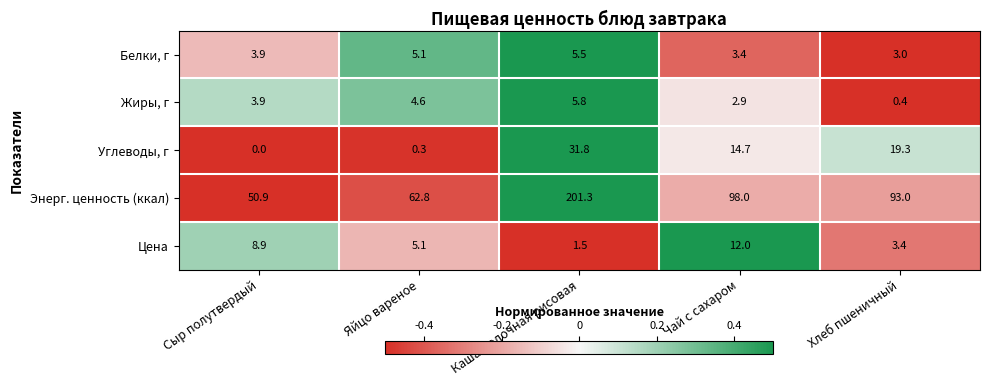

Reading left to right, list all the values displayed in this chart.

Белки, г: Сыр полутвердый=3.9	Яйцо вареное=5.1	Каша молочная рисовая=5.5	Чай с сахаром=3.4	Хлеб пшеничный=3.0
Жиры, г: Сыр полутвердый=3.9	Яйцо вареное=4.6	Каша молочная рисовая=5.8	Чай с сахаром=2.9	Хлеб пшеничный=0.4
Углеводы, г: Сыр полутвердый=0.0	Яйцо вареное=0.3	Каша молочная рисовая=31.8	Чай с сахаром=14.7	Хлеб пшеничный=19.3
Энерг. ценность (ккал): Сыр полутвердый=50.9	Яйцо вареное=62.8	Каша молочная рисовая=201.3	Чай с сахаром=98.0	Хлеб пшеничный=93.0
Цена: Сыр полутвердый=8.9	Яйцо вареное=5.1	Каша молочная рисовая=1.5	Чай с сахаром=12.0	Хлеб пшеничный=3.4